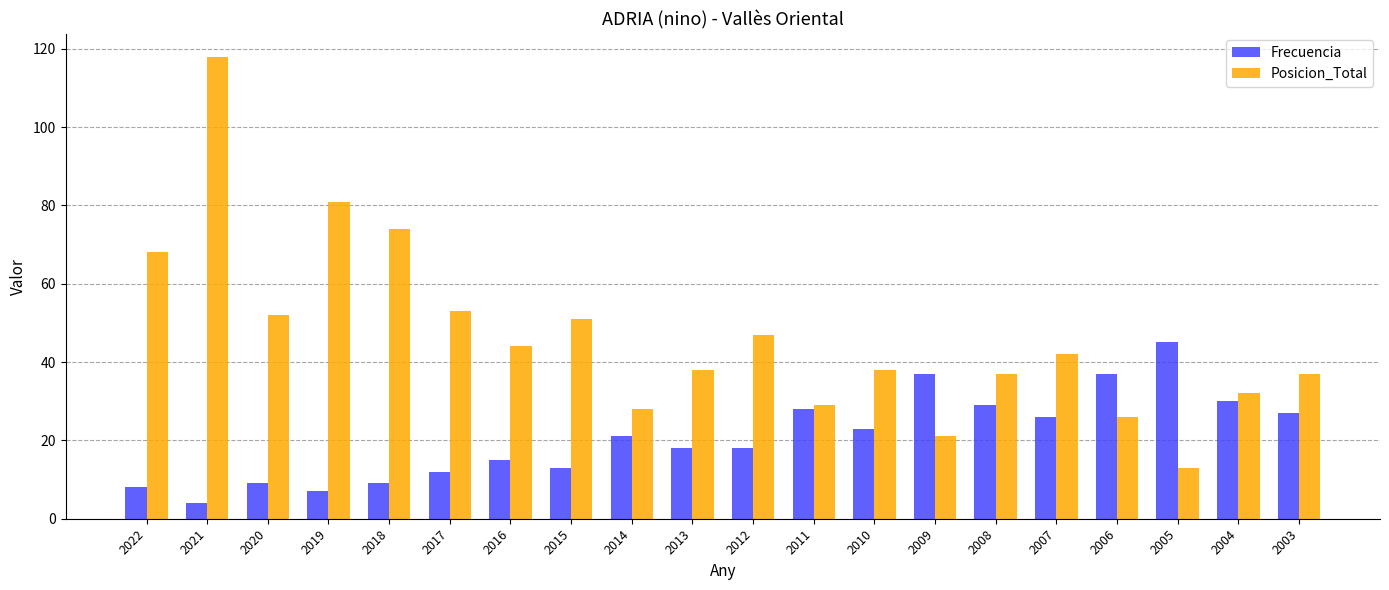

What are all the series names shown in the legend?

Frecuencia, Posicion_Total